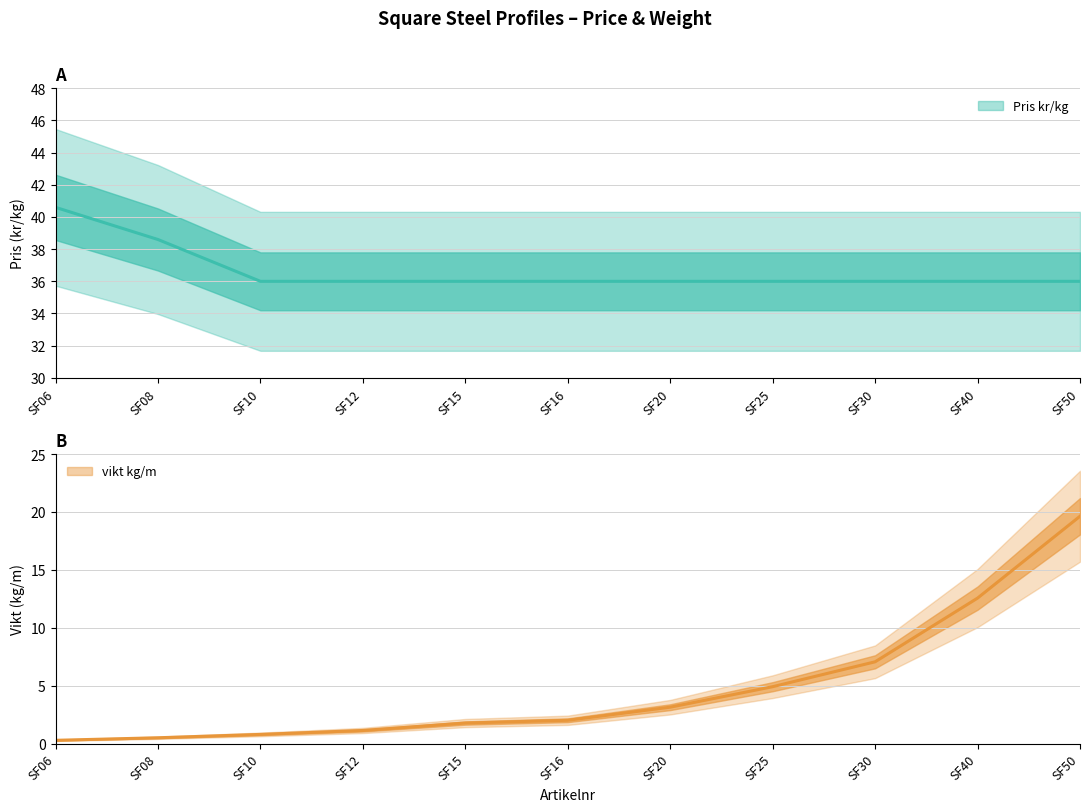

What is the minimum value for vikt kg/m?

0.3